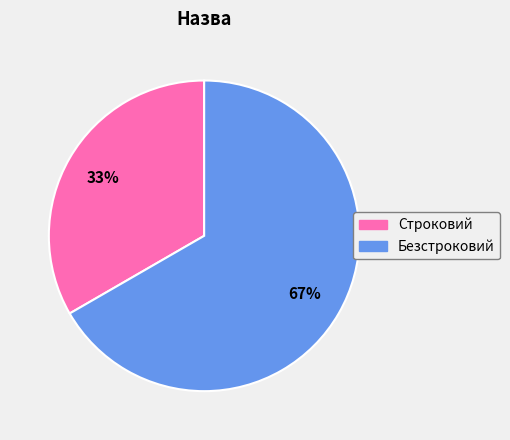

Which category has the smallest portion of the pie?

Строковий